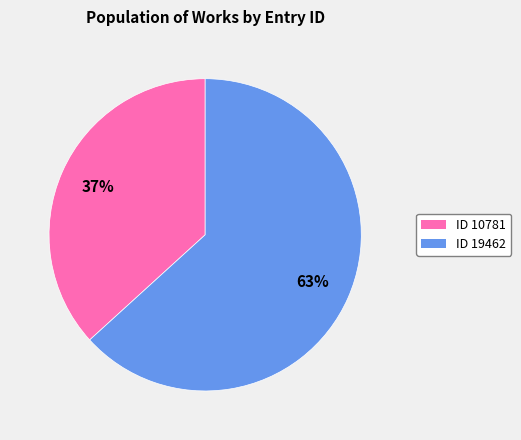

What percentage is the ID 10781 slice, to the nearest percent?

37%